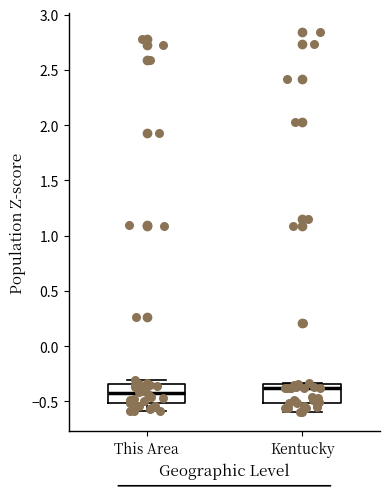

Reading left to right, transcribe this box plot: for each box, give where its median line is, the range the box spans, and where its two whiskers end, as read against the y-axis. The values are not printed on the chart, so give them approximately, as read against the axis.

This Area: median -0.45, box -0.50 to -0.35, whiskers -0.60 to -0.30
Kentucky: median -0.40, box -0.50 to -0.35, whiskers -0.60 to -0.35